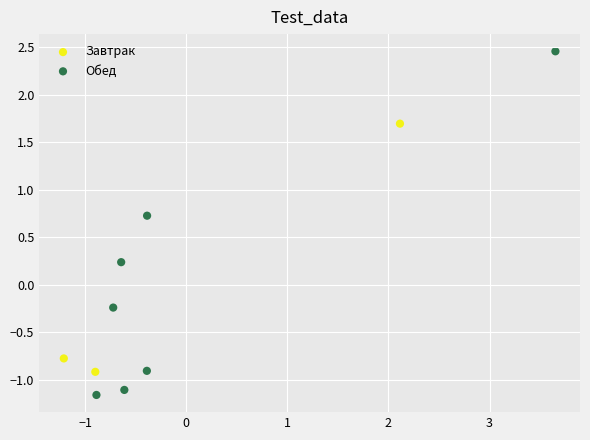

Which series reaches the maximum Y coordinate?

Обед